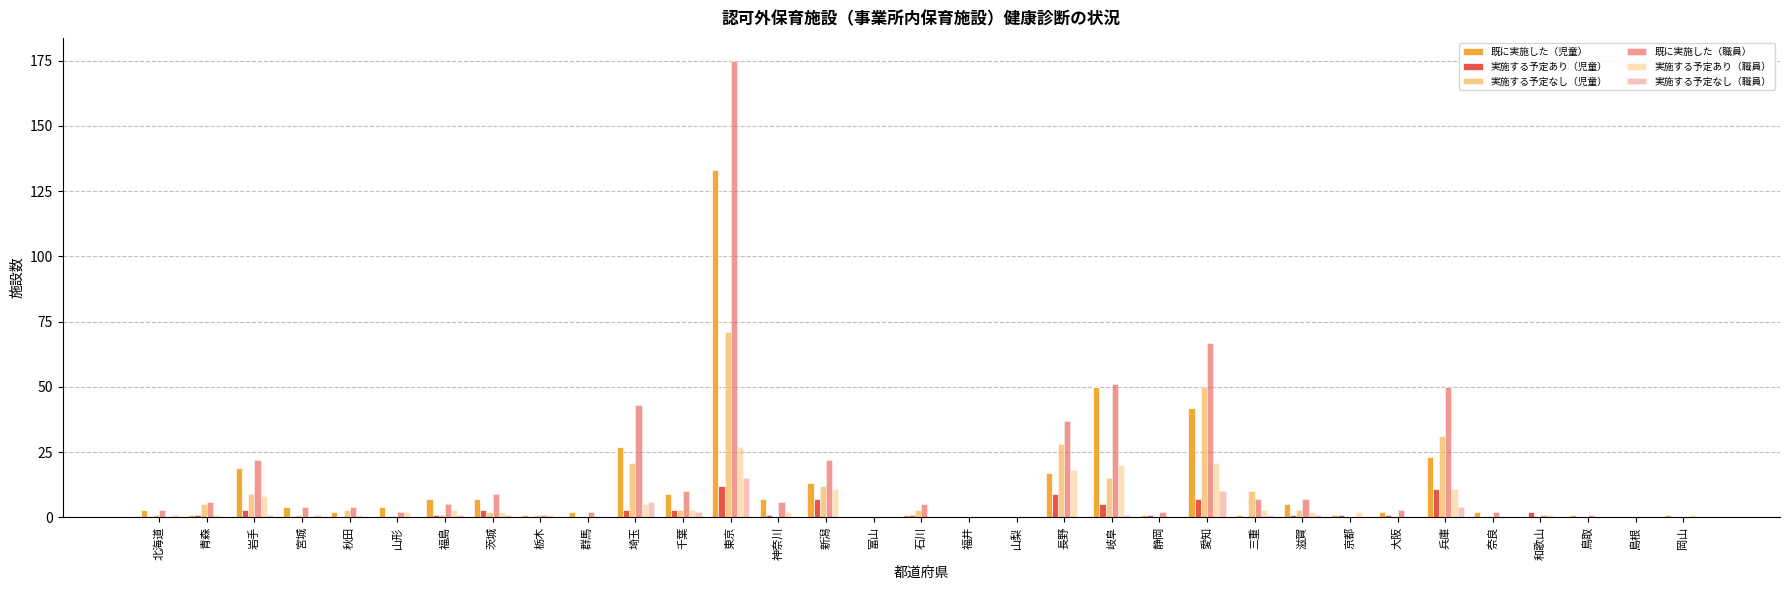

What is the label of the 32nd bar from the right?

青森